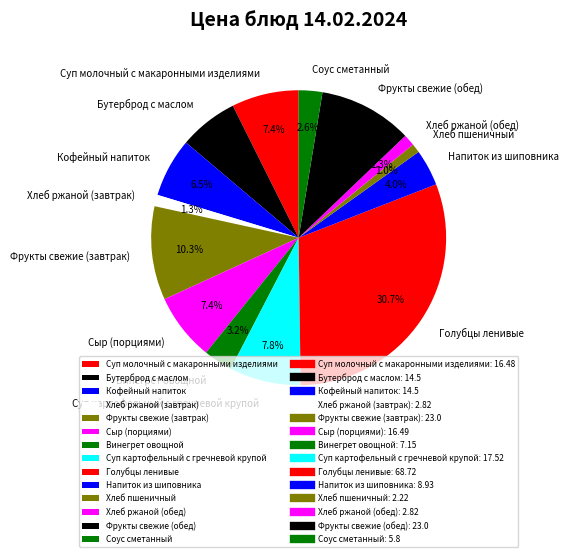

Combined, do Хлеб ржаной (завтрак) and Бутерброд с маслом account for over 50%?

No